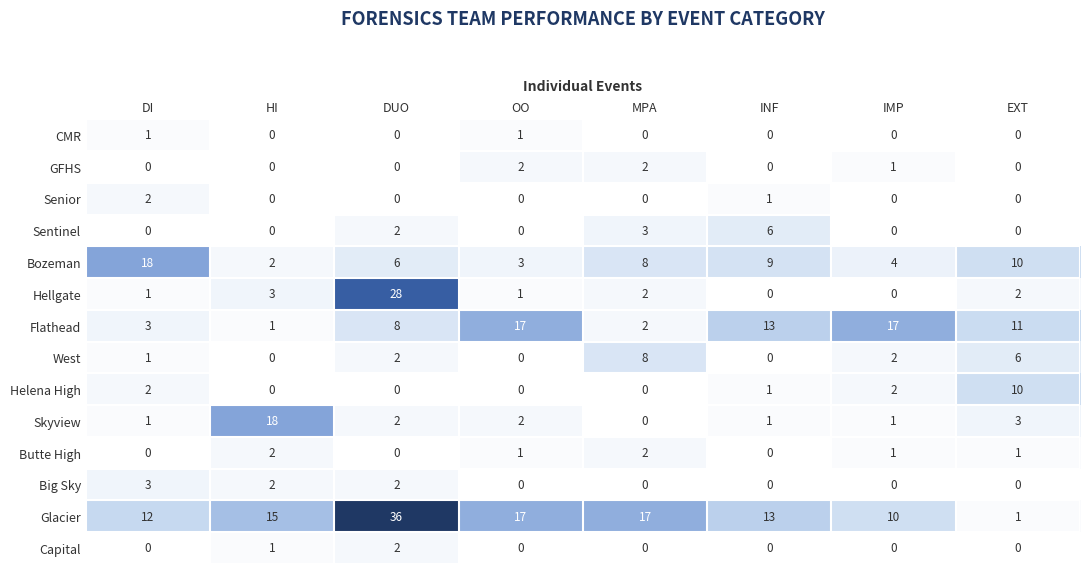

Which category has the highest value in the Capital series?

DUO